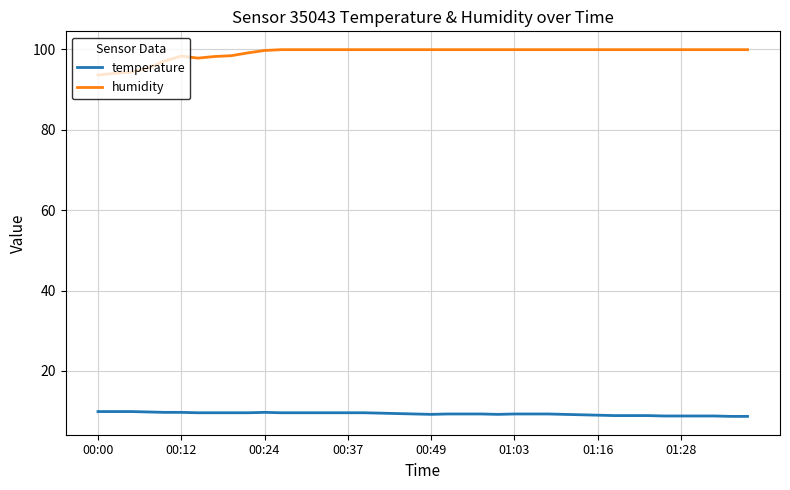

How many distinct data groups are displayed?

2